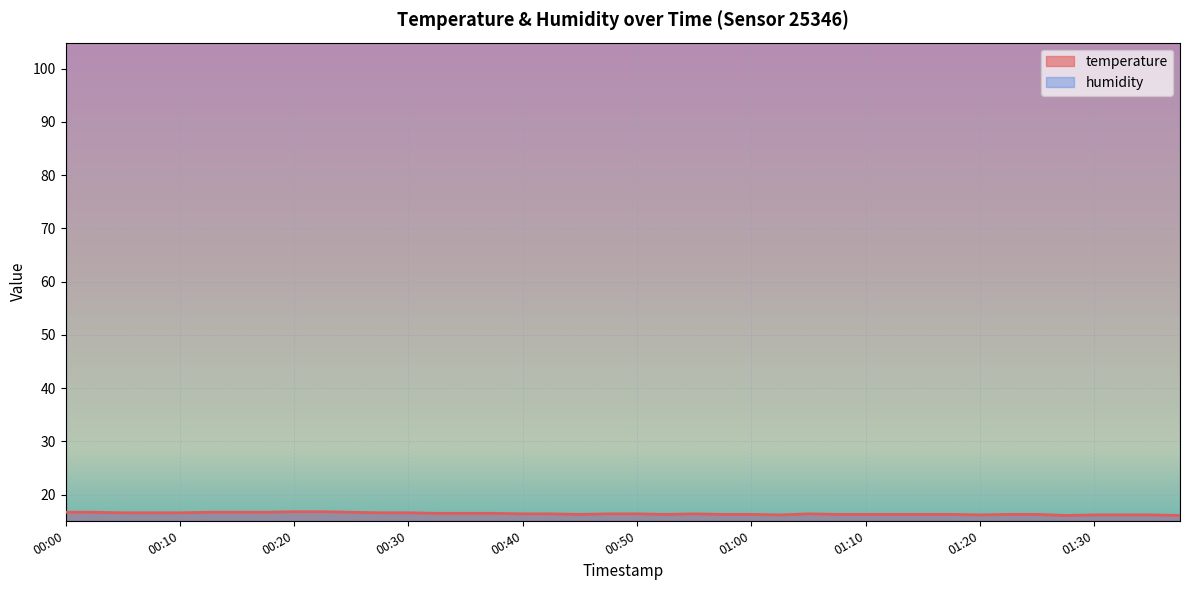

How many interior local valleys (lower than both neighbors) does the data have?

5